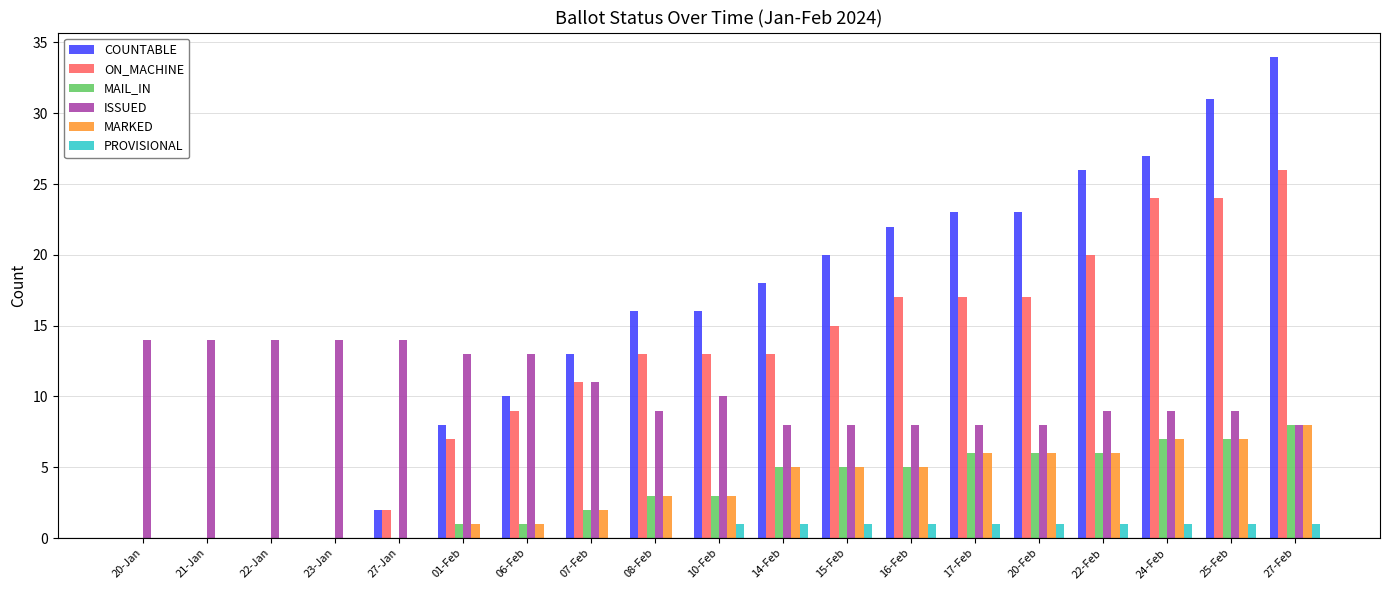

Which category has the highest value in the MAIL_IN series?

27-Feb